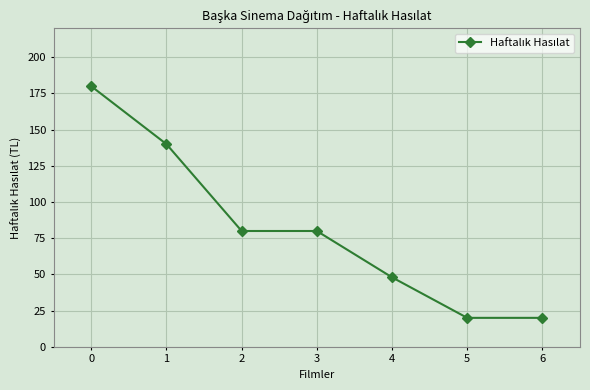

Between 1 and 6, which is larger?

1